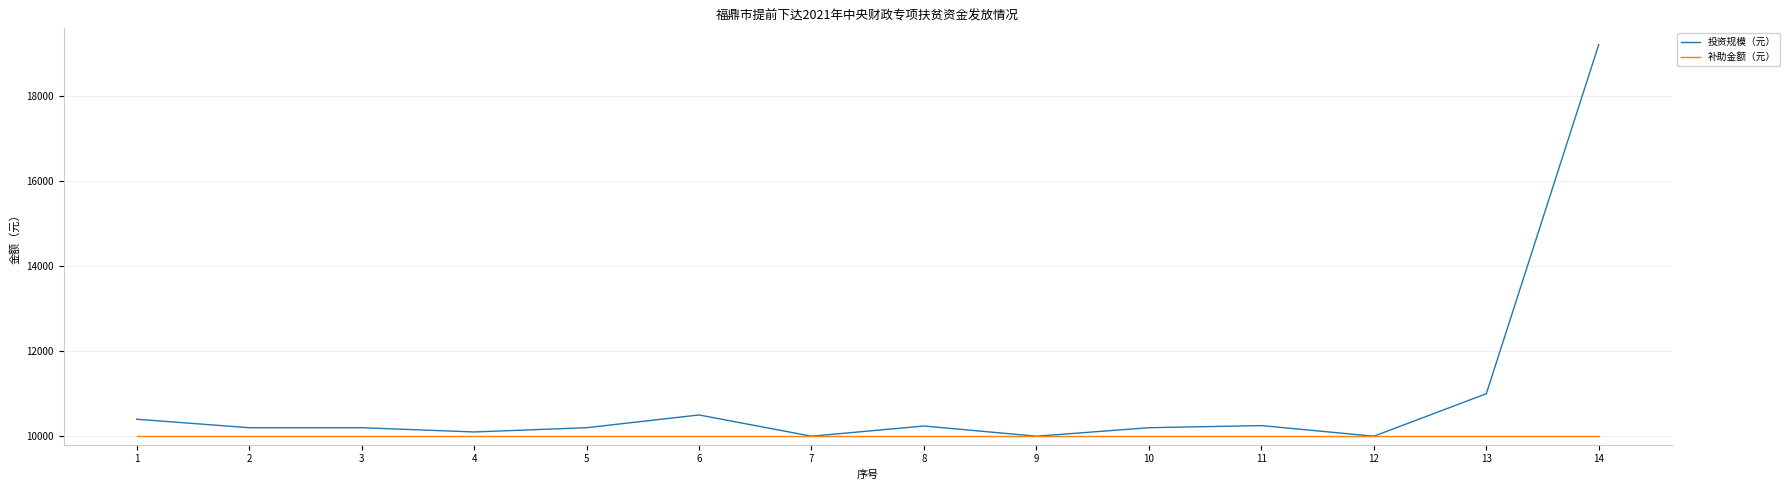

Which series has the widest spread of values?

投资规模（元）